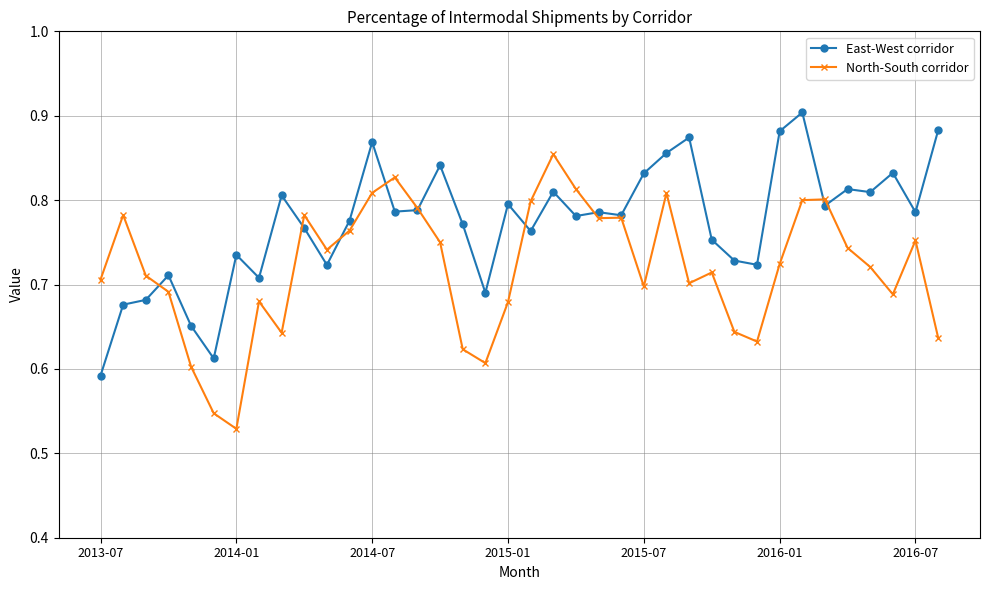

Count the North-South corridor values in the range 0 to 1.

38